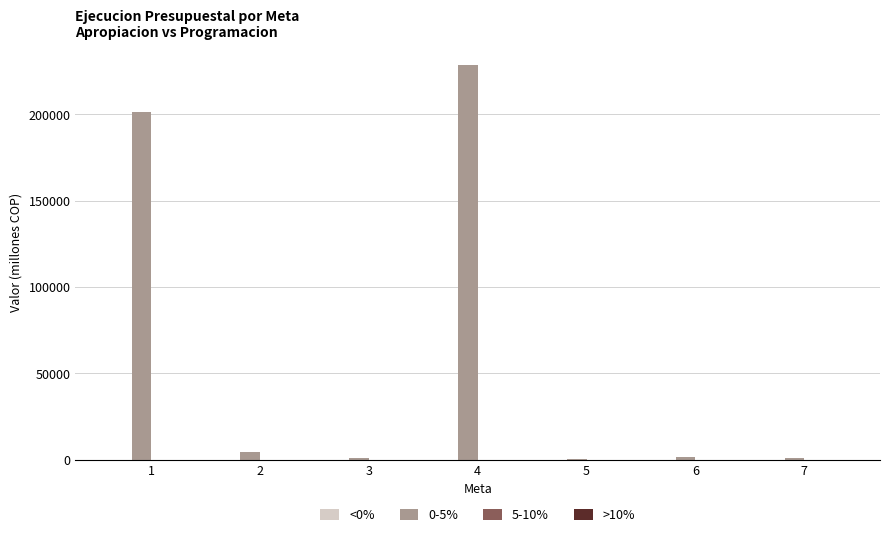

Does the chart contain stacked bars?

No